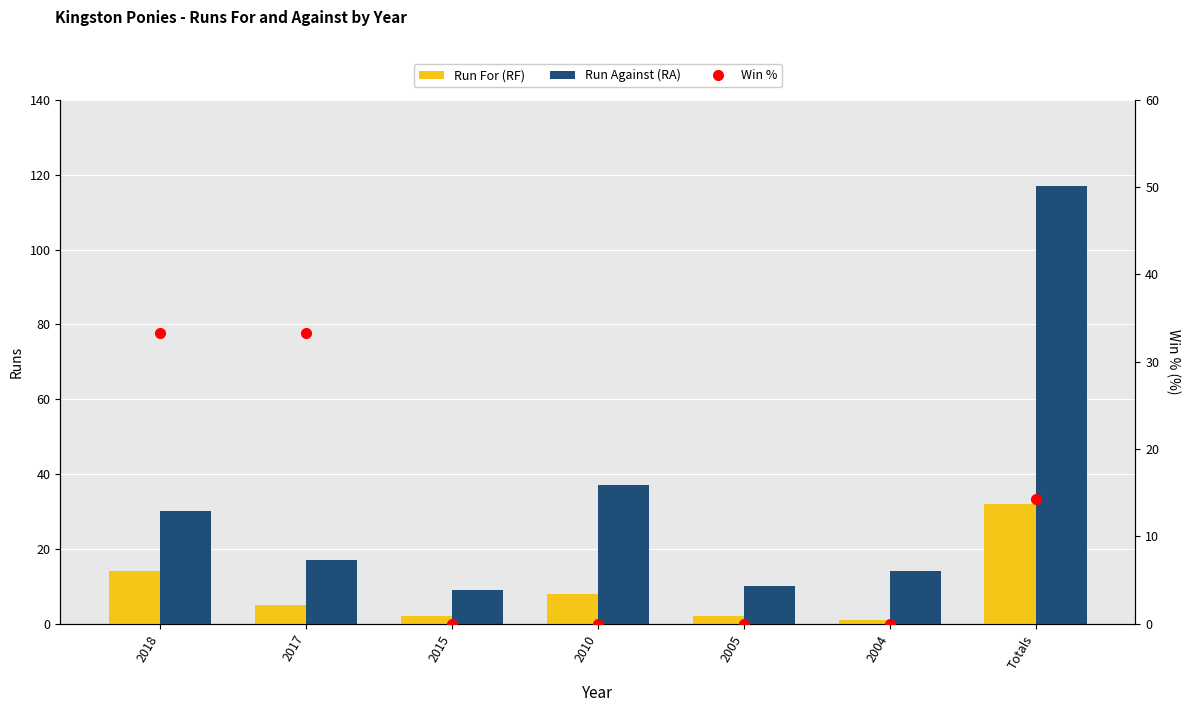

Reading right to left, extract all data points from this chart.

Run For (RF): Totals=32.0	2004=1.0	2005=2.0	2010=8.0	2015=2.0	2017=5.0	2018=14.0
Run Against (RA): Totals=117.0	2004=14.0	2005=10.0	2010=37.0	2015=9.0	2017=17.0	2018=30.0
Win %: Totals=14.3	2004=0.0	2005=0.0	2010=0.0	2015=0.0	2017=33.3	2018=33.3